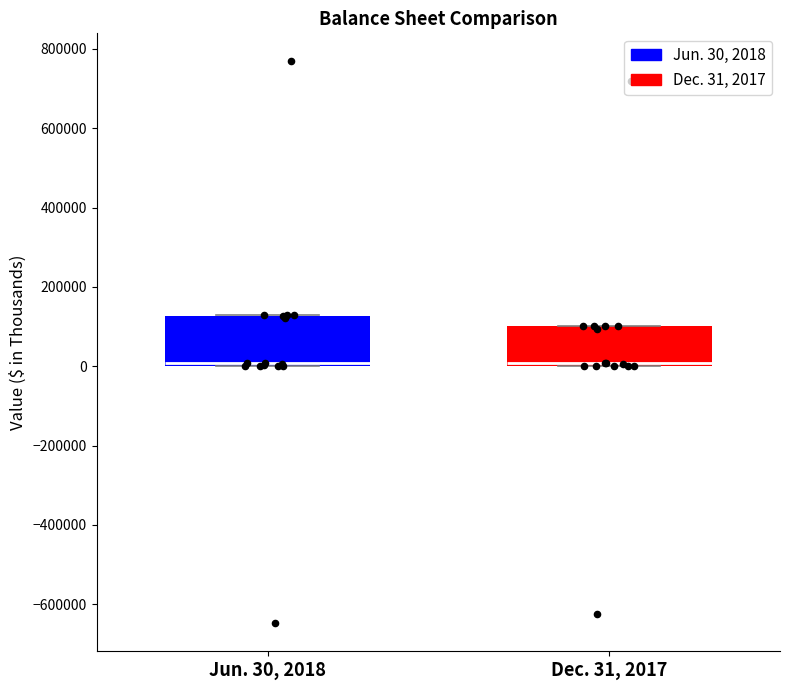

Reading left to right, read every box against the y-axis: the position of its median line, the range the box covers, and the ends of its whiskers. The values are not printed on the chart, so give them approximately, as read against the axis.

Jun. 30, 2018: median 0 (just above the box's lower edge), box 0 to 120000, whiskers 0 to 120000
Dec. 31, 2017: median 0 (just above the box's lower edge), box 0 to 100000, whiskers 0 to 100000